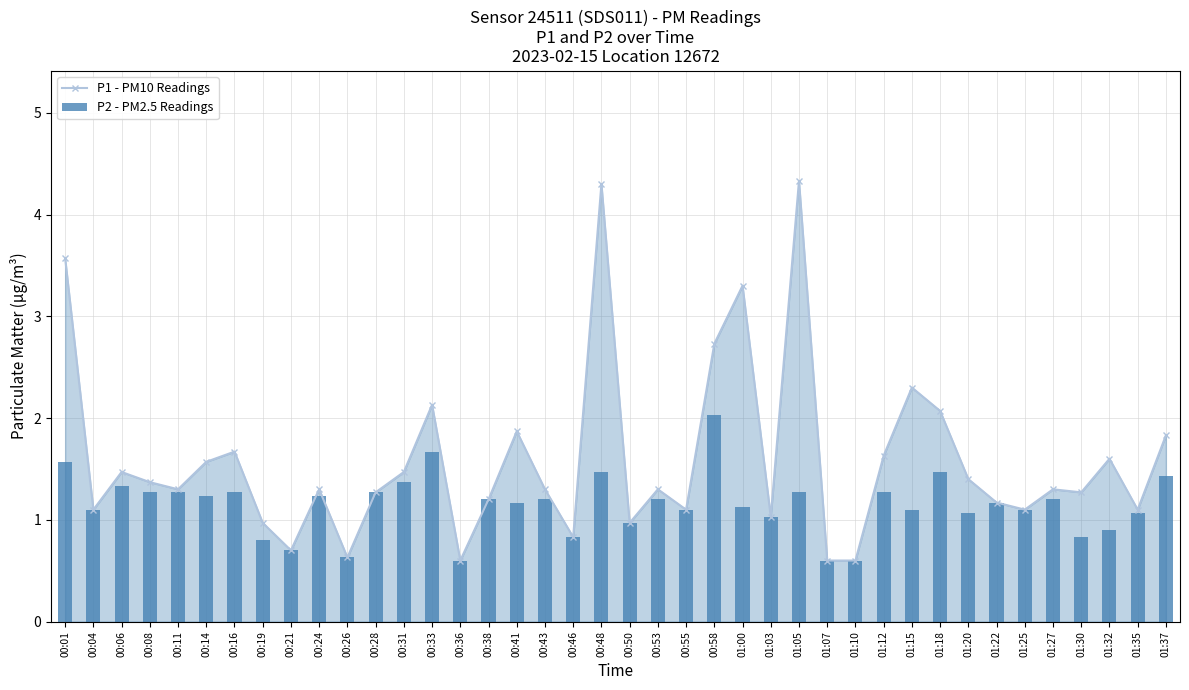

At how many categories does at least one series exceed 1?

32